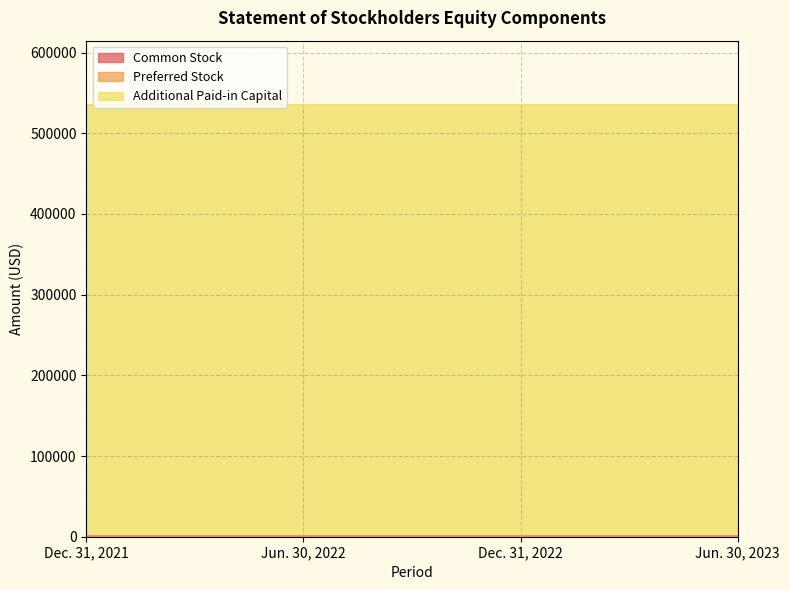

What is the average value of the Preferred Stock series?

193